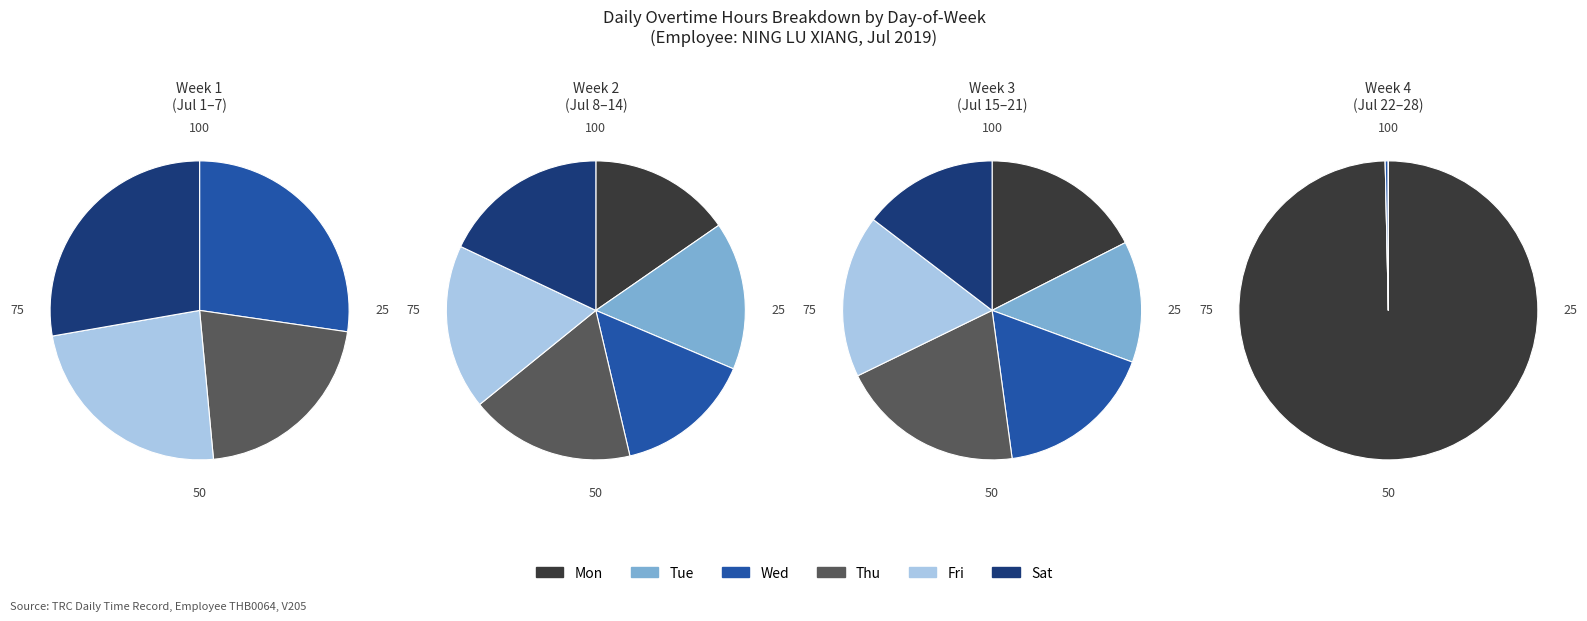

Which category has the biggest portion of the pie?

Fri